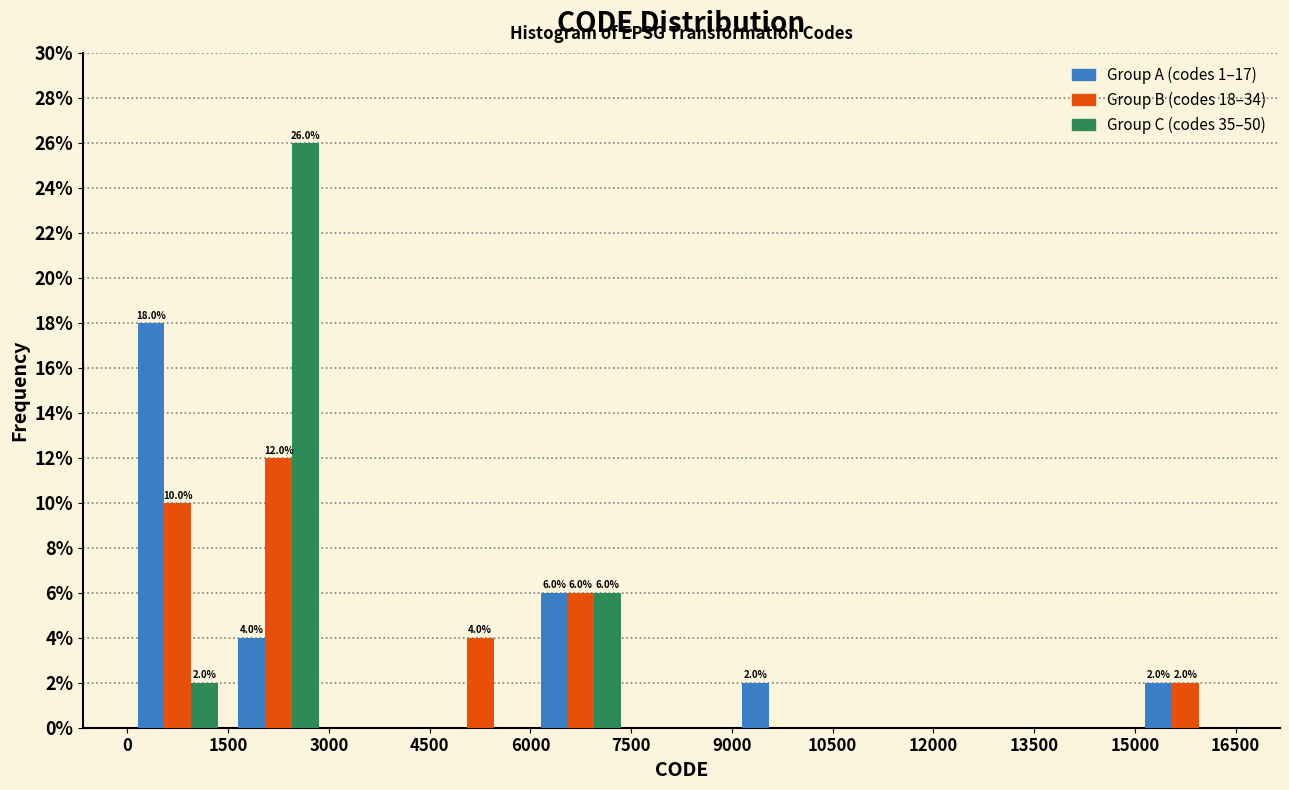

In the Group A (codes 1–17) series, which range on the x-axis has the tallest bar?

0 to 1500